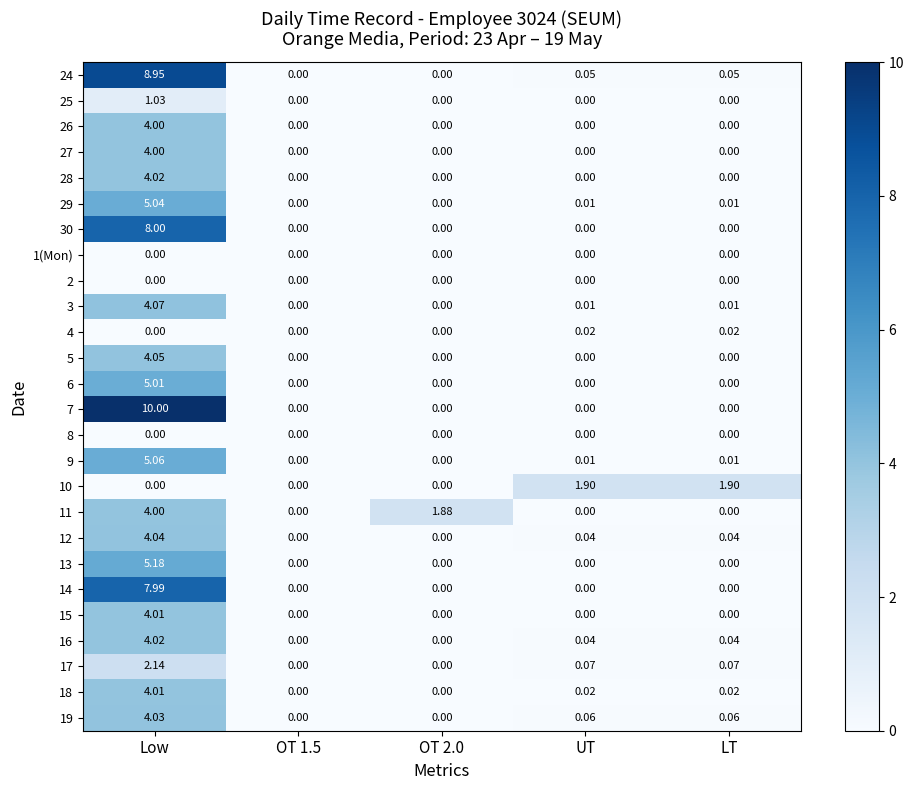

At which label does 5 reach its peak?

Low